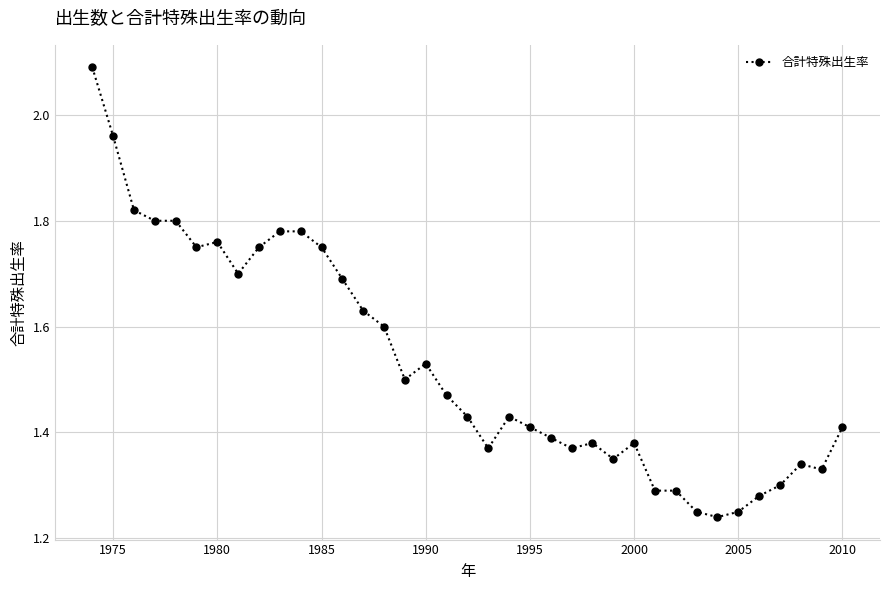

What is the difference between the second highest and second lowest values?

0.7